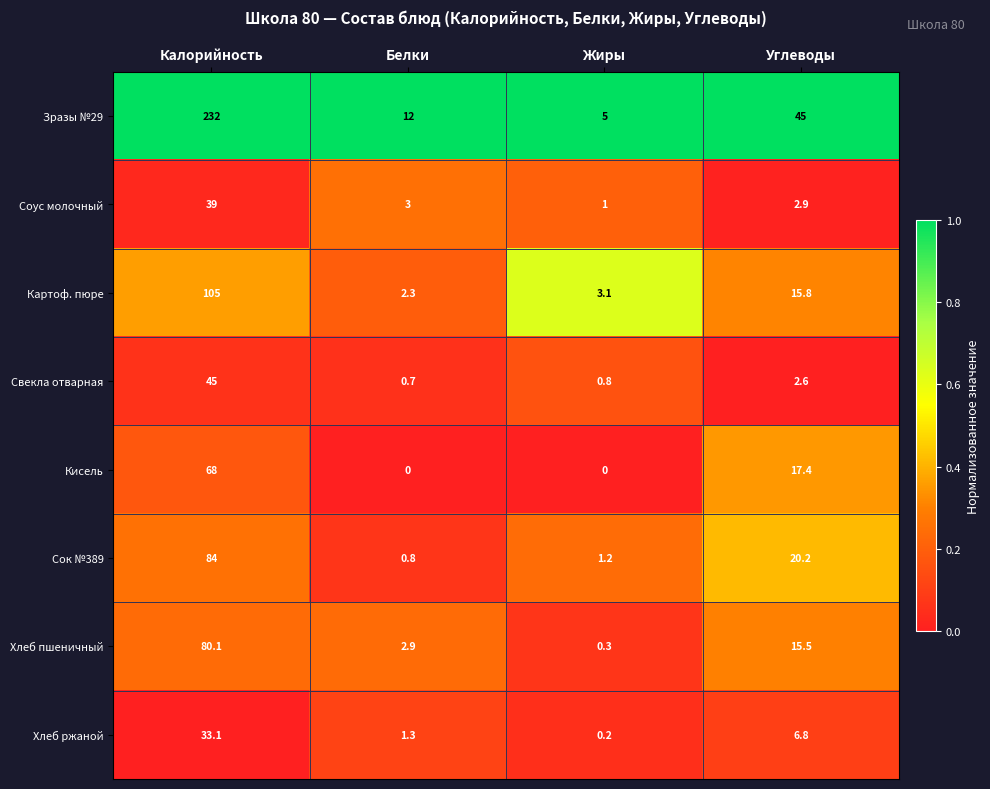

What is the difference between the Кисель values at Калорийность and Жиры?

68.0